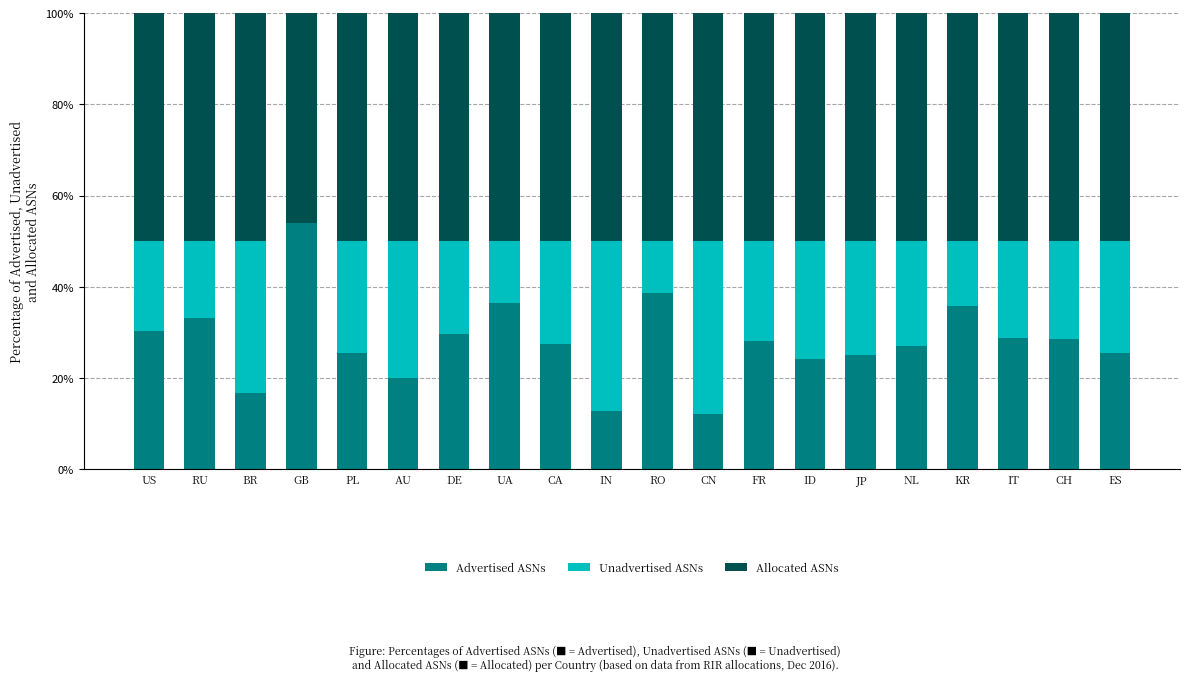

Are the bars horizontal?

No